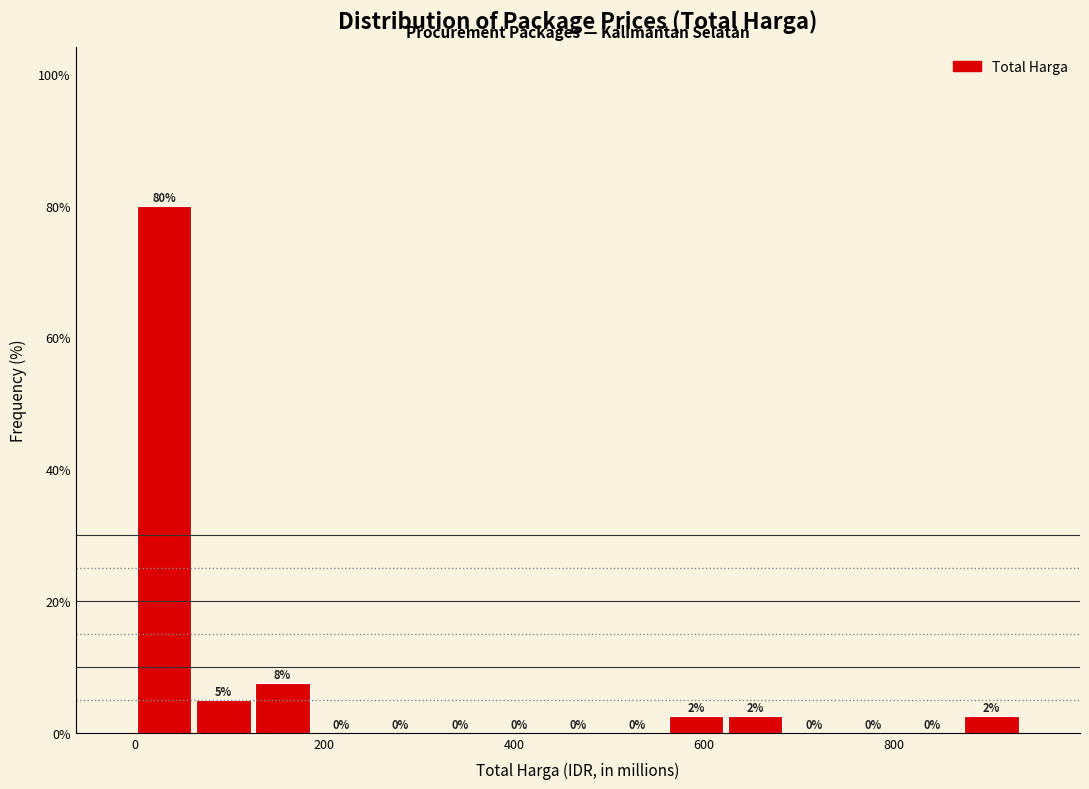

Read against the x-axis, roughly where is the centre of the tallest bar?

40